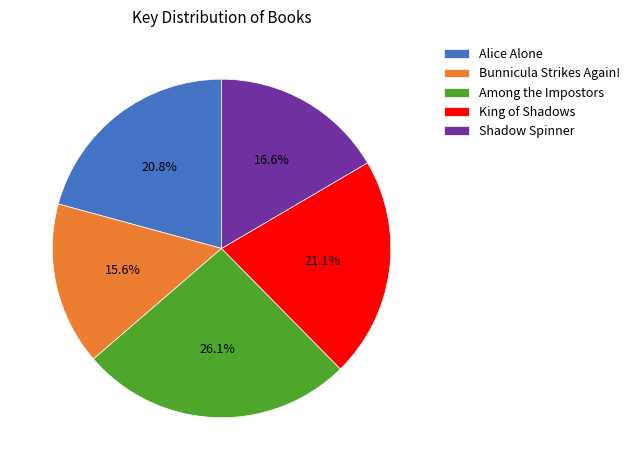

Which has a higher value, King of Shadows or Shadow Spinner?

King of Shadows